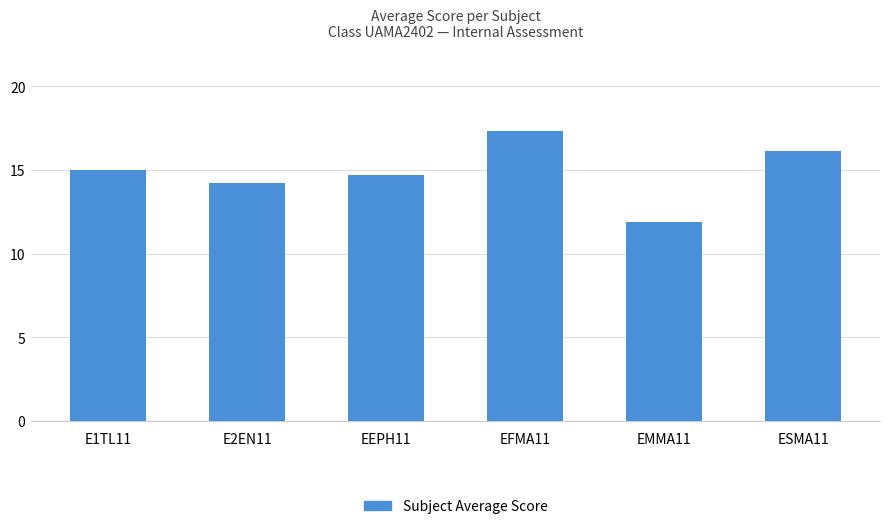

What is the sum of the values at E1TL11 and E2EN11?

29.2